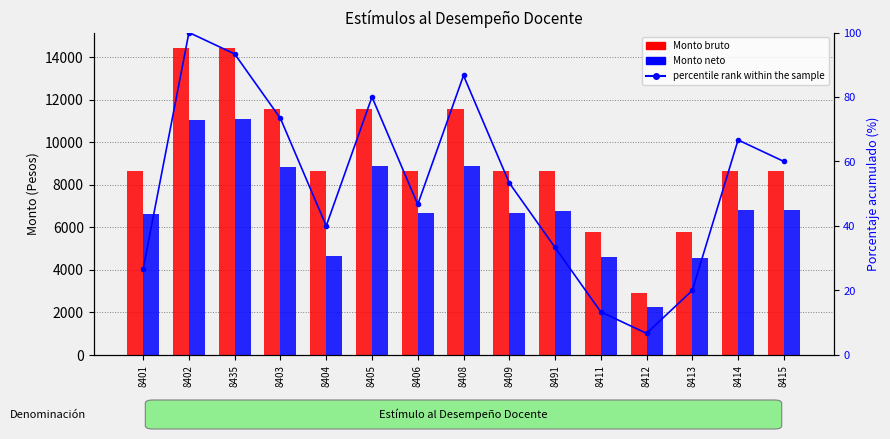

Read the Monto bruto value at 8414.

8659.8